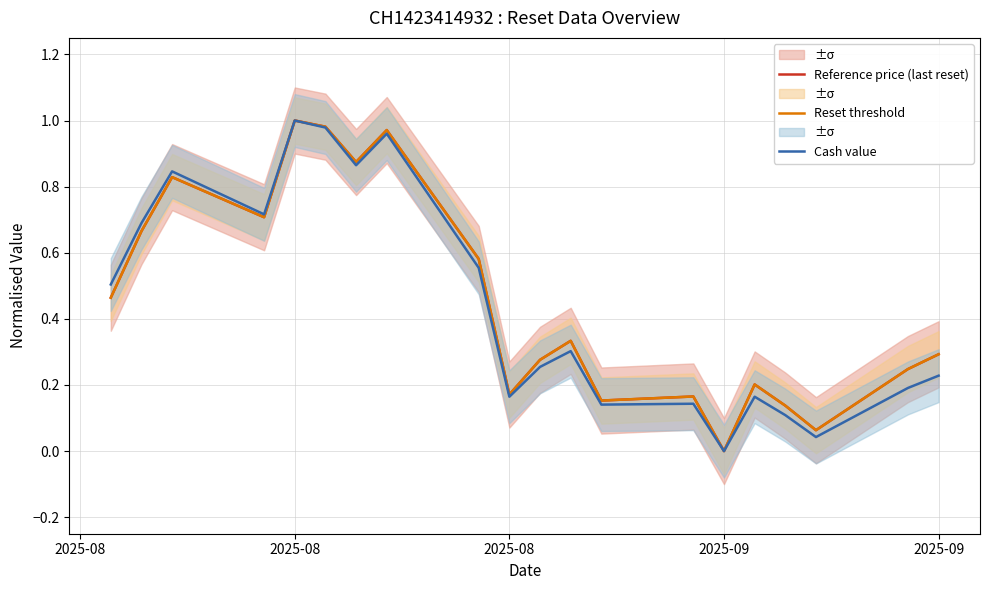

What is the sum of all Reference price (last reset) values?

9.1